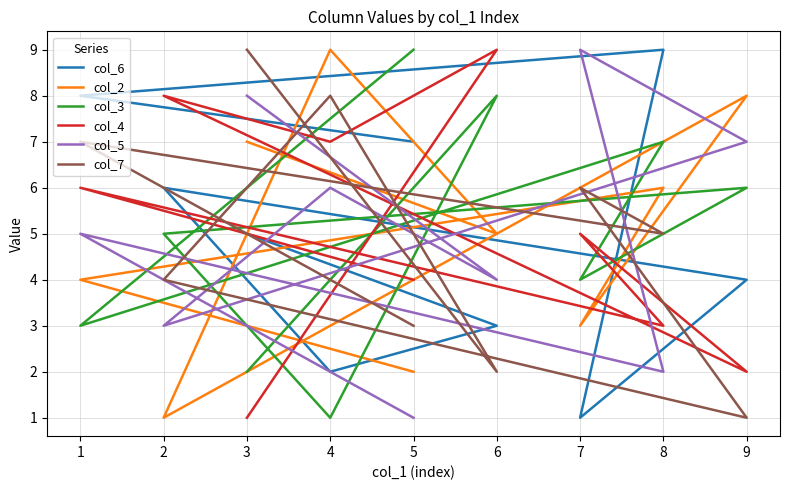

Read the col_6 value at 9.

4